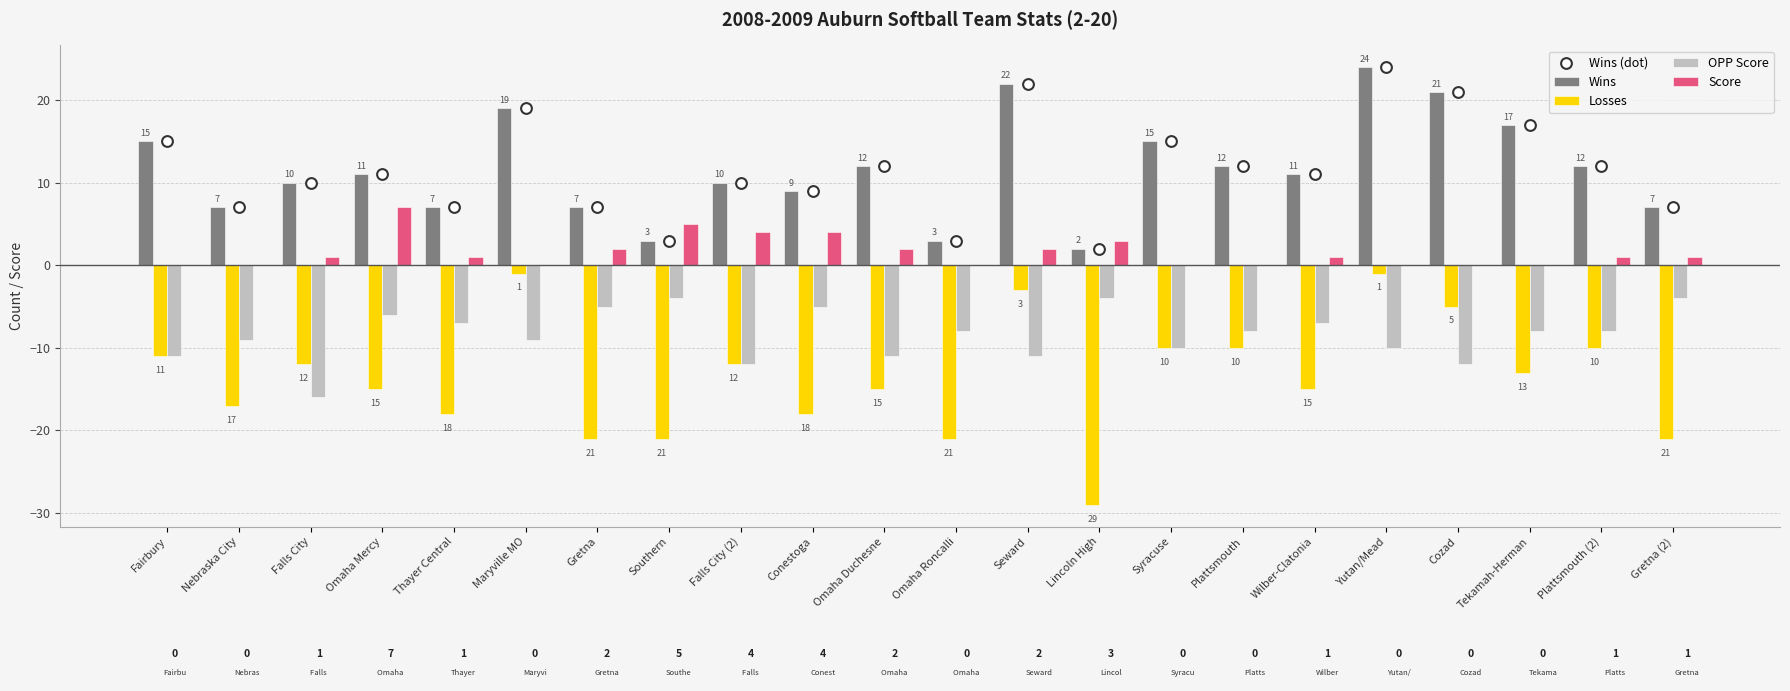

Which series reaches the maximum Y coordinate?

Wins